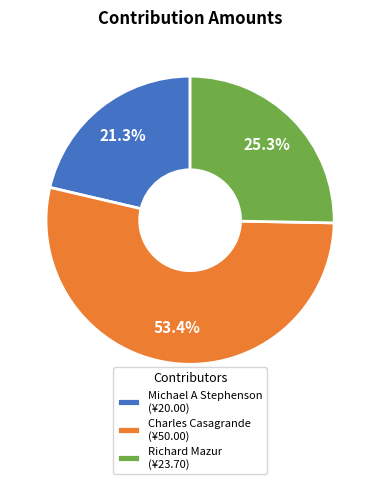

Is it true that Michael A Stephenson is 35% of the pie?

False